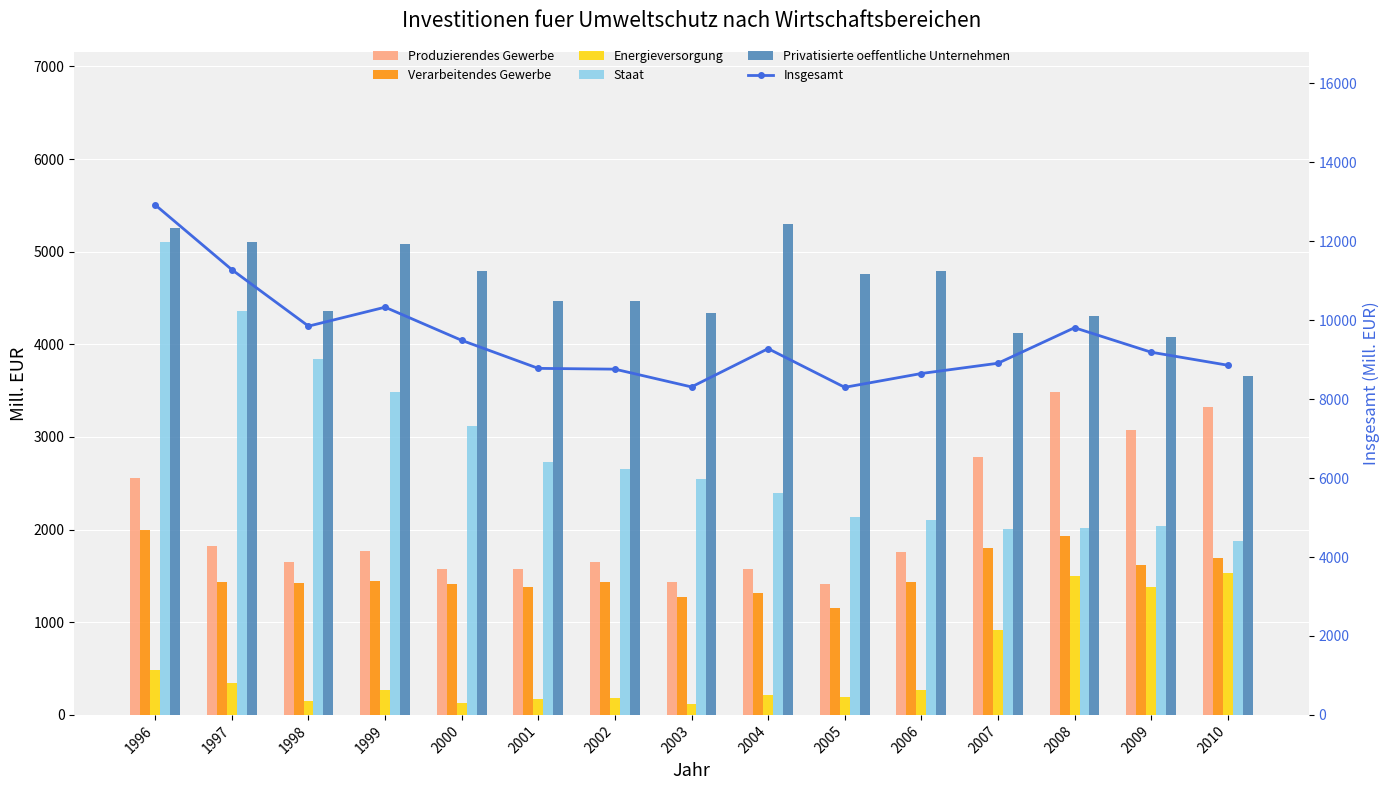

What are all the series names shown in the legend?

Produzierendes Gewerbe, Verarbeitendes Gewerbe, Energieversorgung, Staat, Privatisierte oeffentliche Unternehmen, Insgesamt